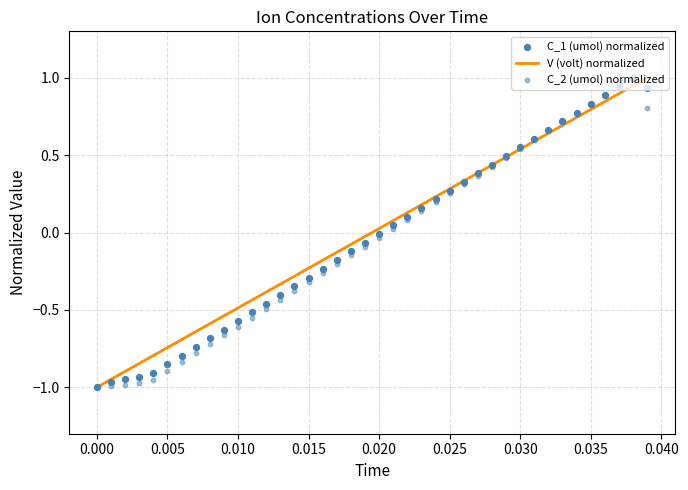

Which series has the largest Y range (max minus min)?

V (volt) normalized